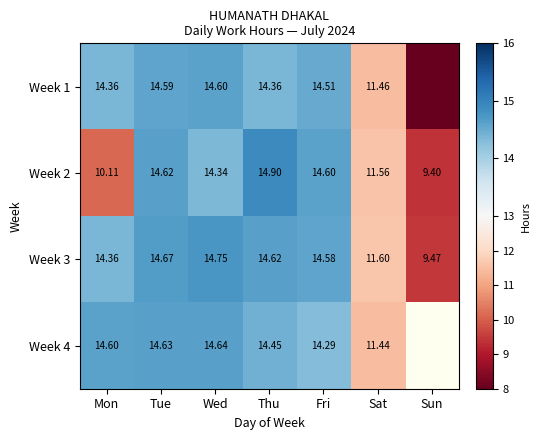

How many distinct data groups are displayed?

4